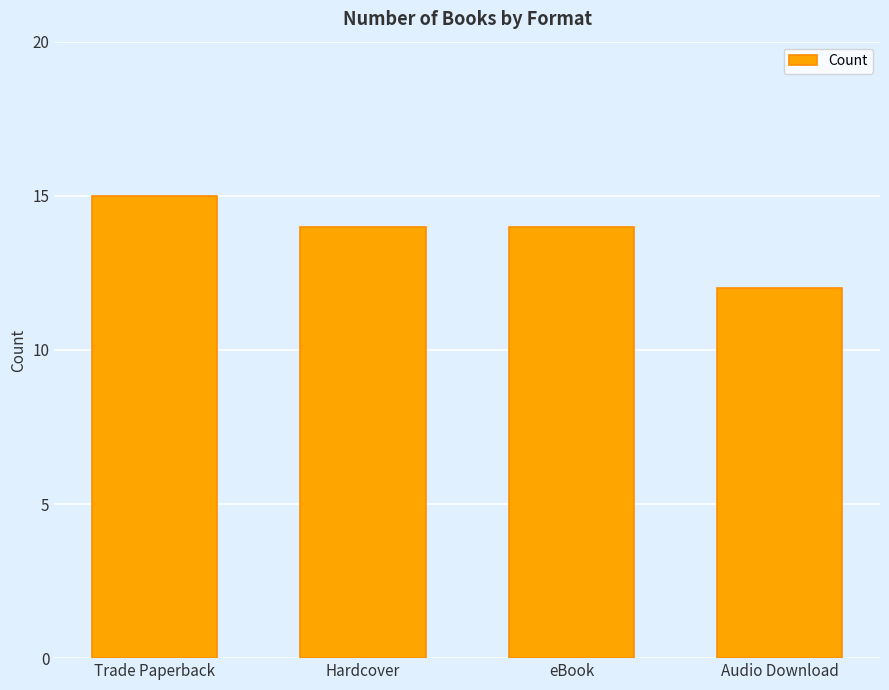

Are the bars grouped side by side (vs. stacked)?

No